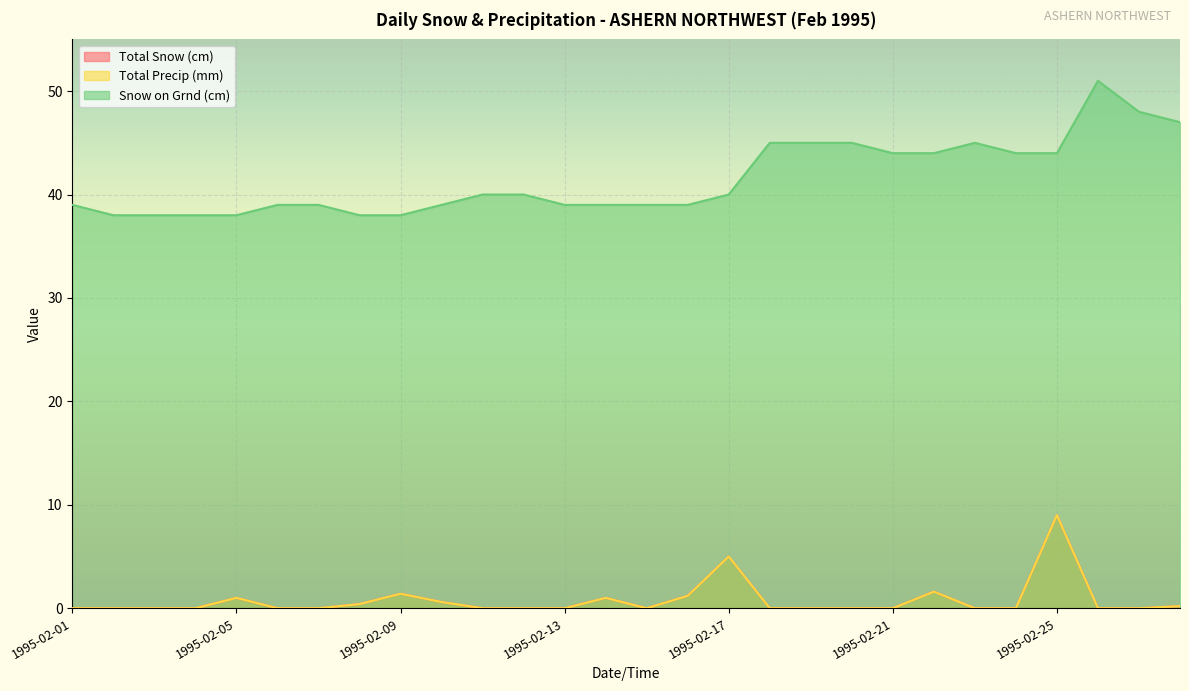

At 1995-02-04, list the series in order from smallest to largest.

Total Snow (cm), Total Precip (mm), Snow on Grnd (cm)